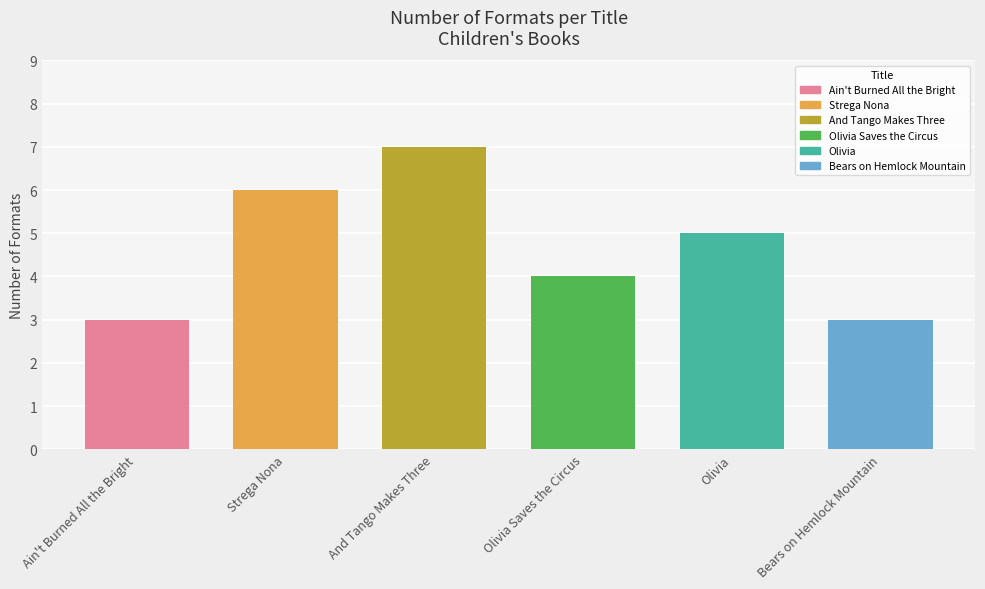

How many data points does each series have?

6